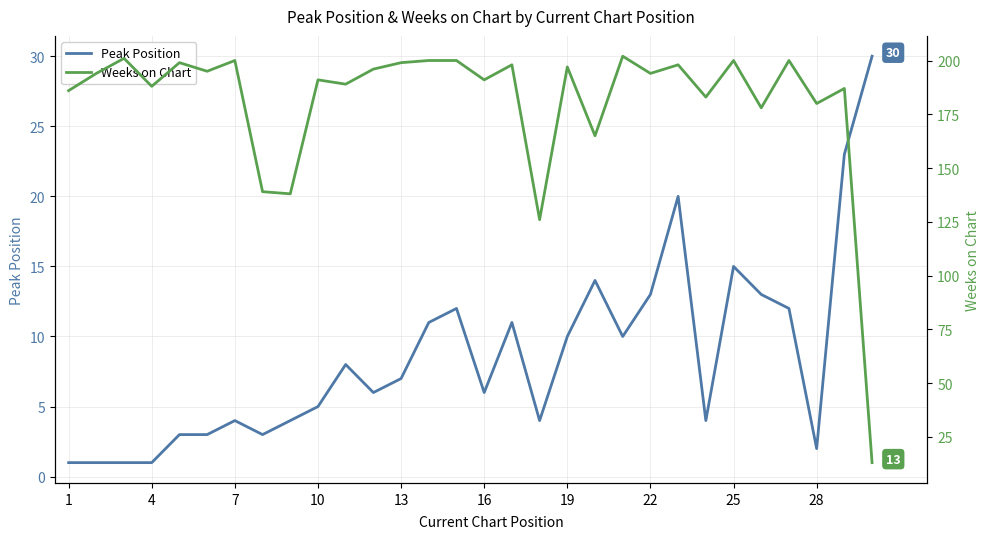

True or false: Weeks on Chart and Peak Position intersect in this chart.

True